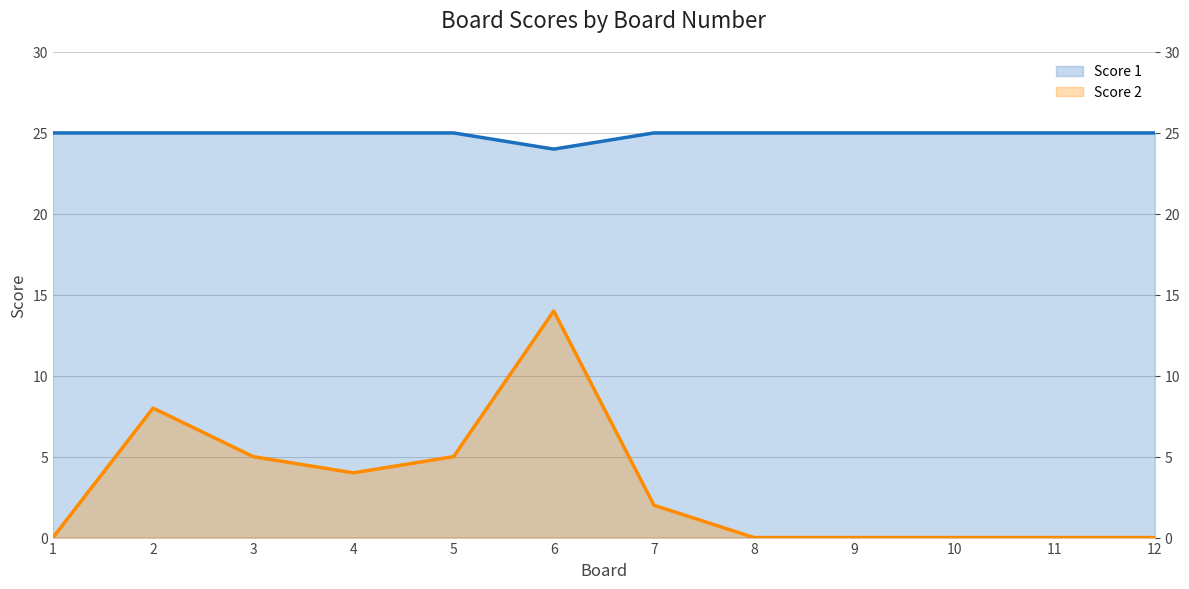

What is the spread (max minus min) of values at 10?

25